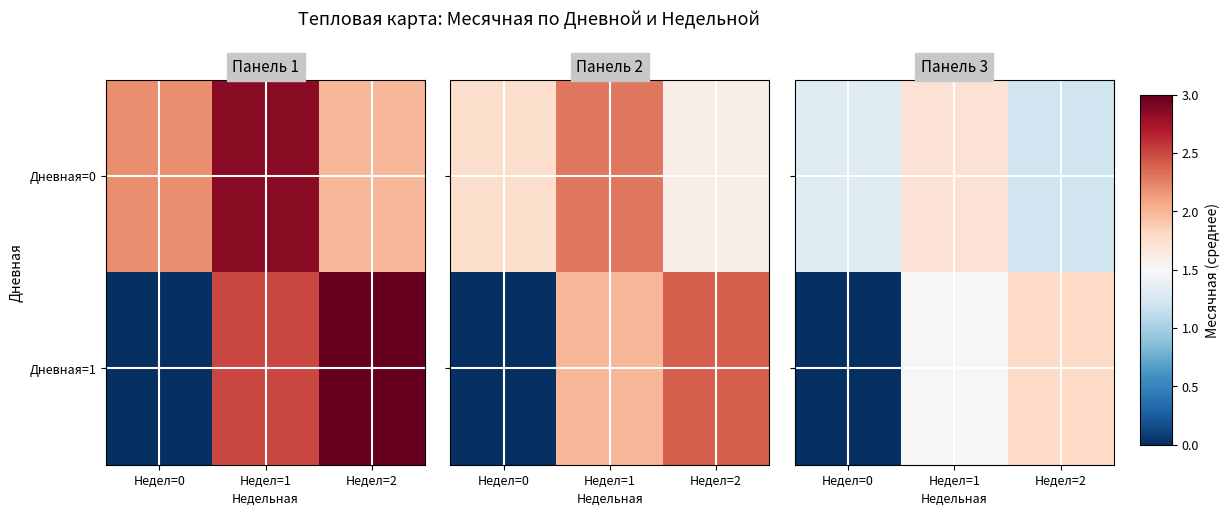

What value does the Дневная=0 series have at Недел=0?

1.3